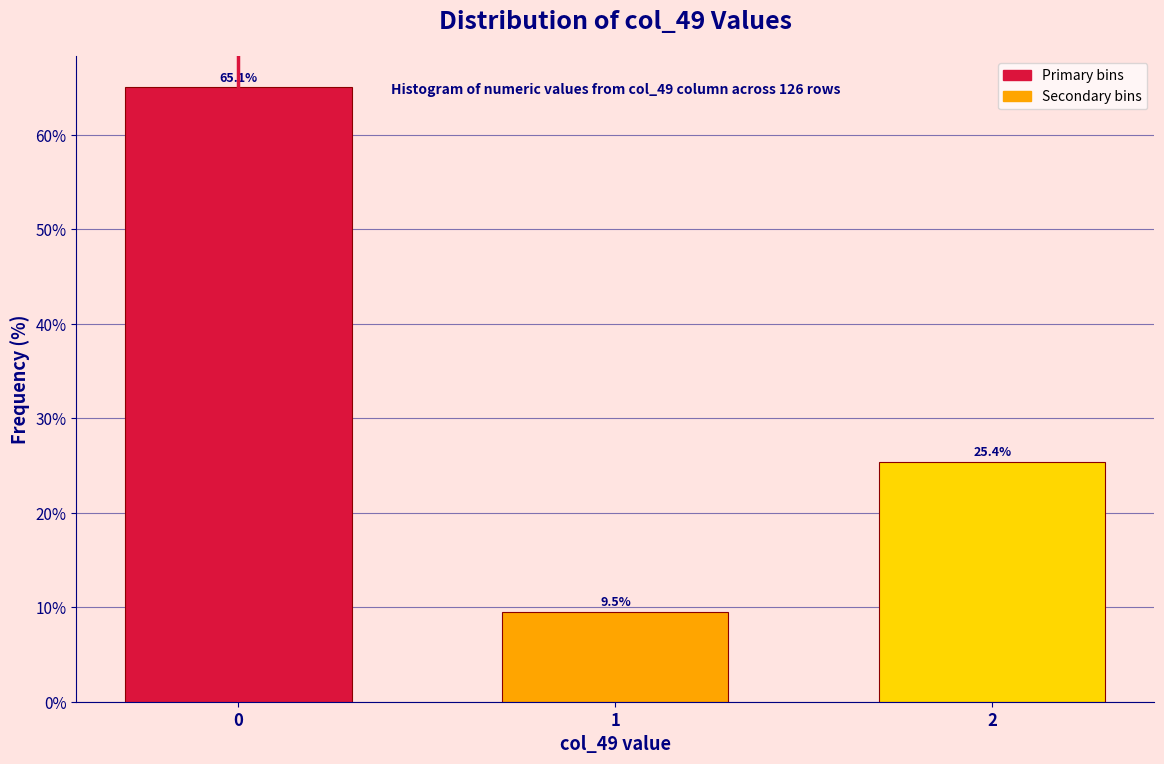

Reading left to right, transcribe all the data shown in this chart.

65.1	9.5	25.4